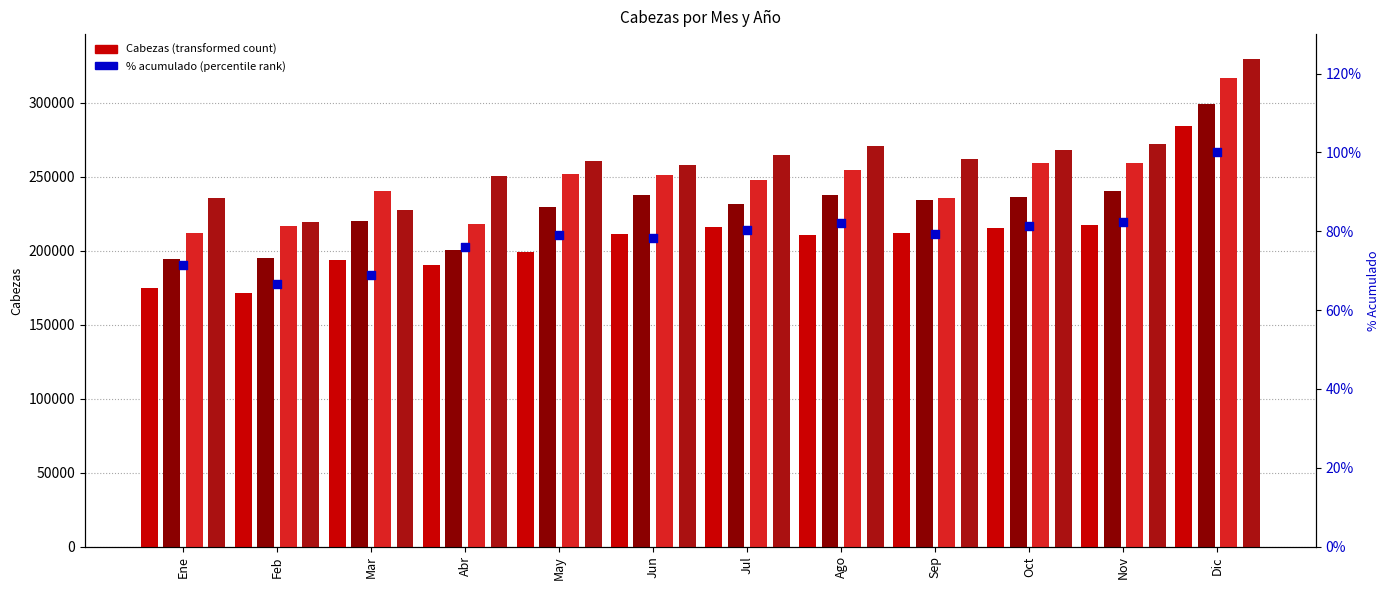

Between Jul and Oct, which is larger?

Oct